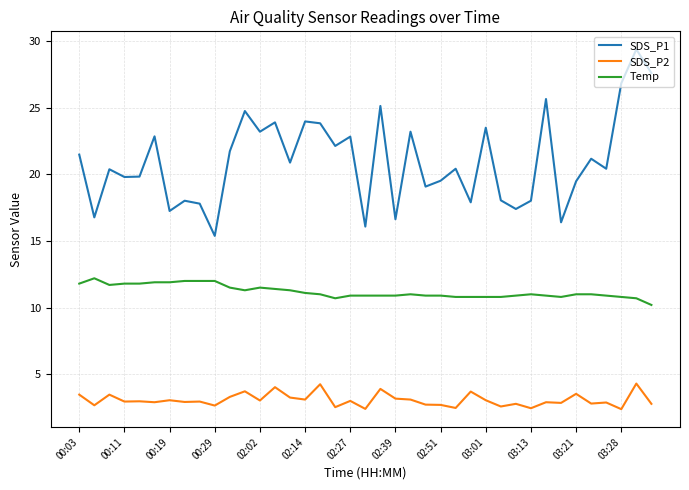

What is the average value of the Temp series?

11.2